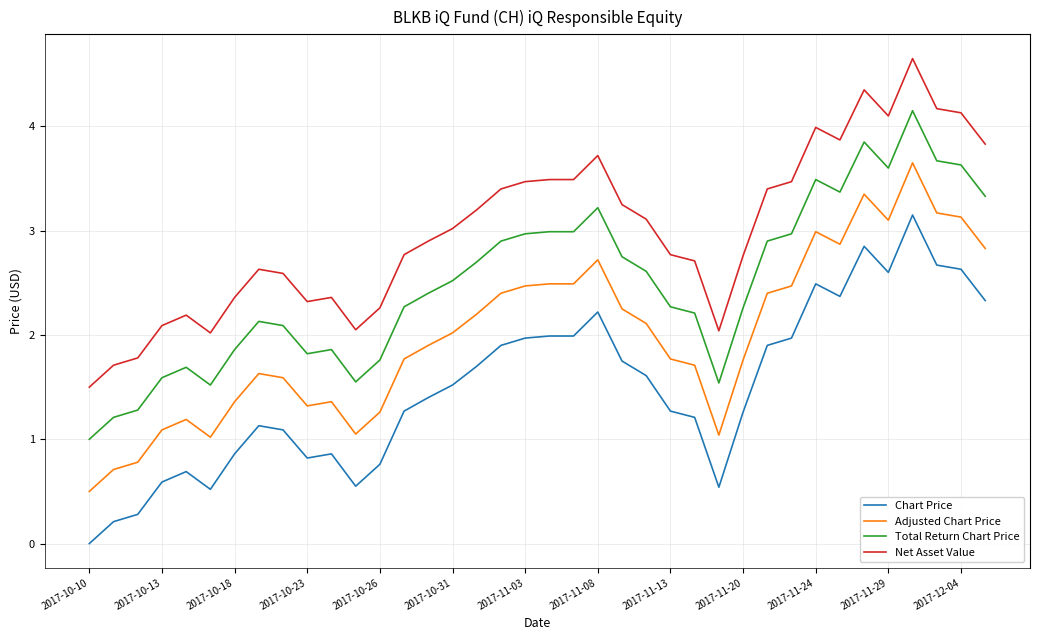

True or false: Net Asset Value and Chart Price cross at least once.

False